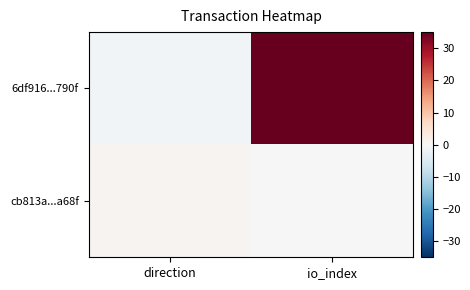

What is the difference between the highest and lowest values at direction?

2